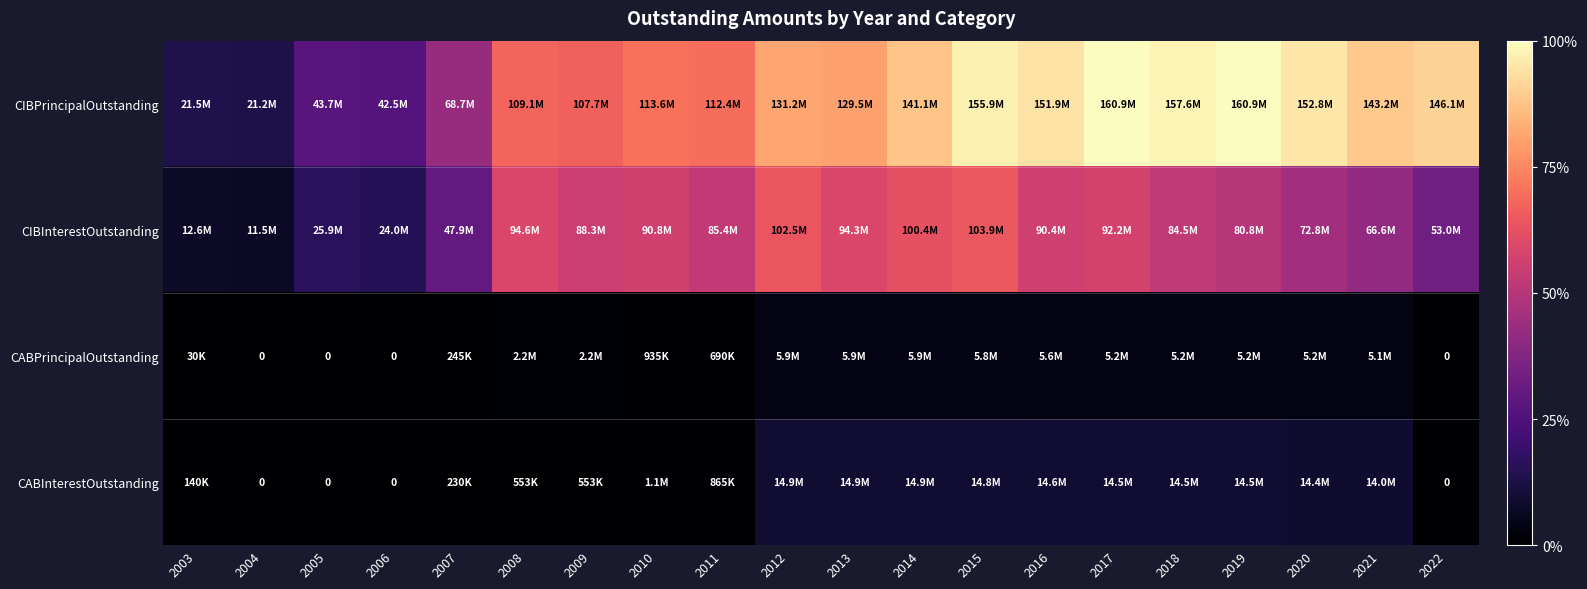

True or false: CIBInterestOutstanding has a value of 11702502.3 at 2022.

False